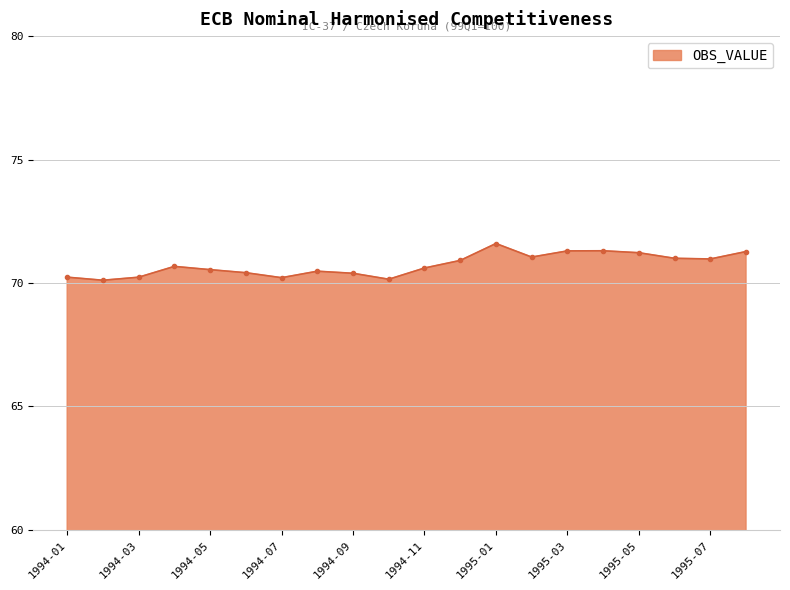

What is the maximum value shown in the chart?

71.6